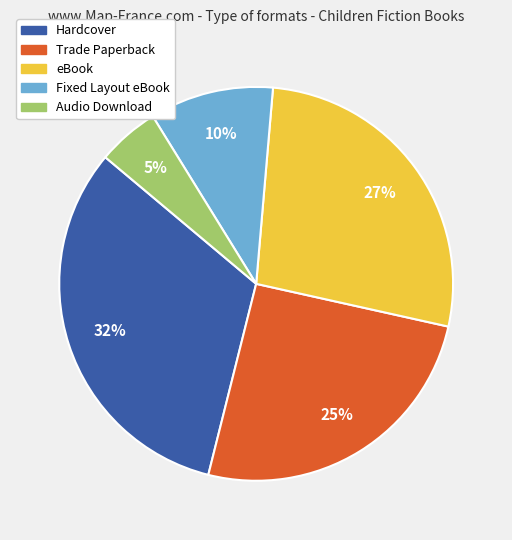

What percentage is the eBook slice, to the nearest percent?

27%